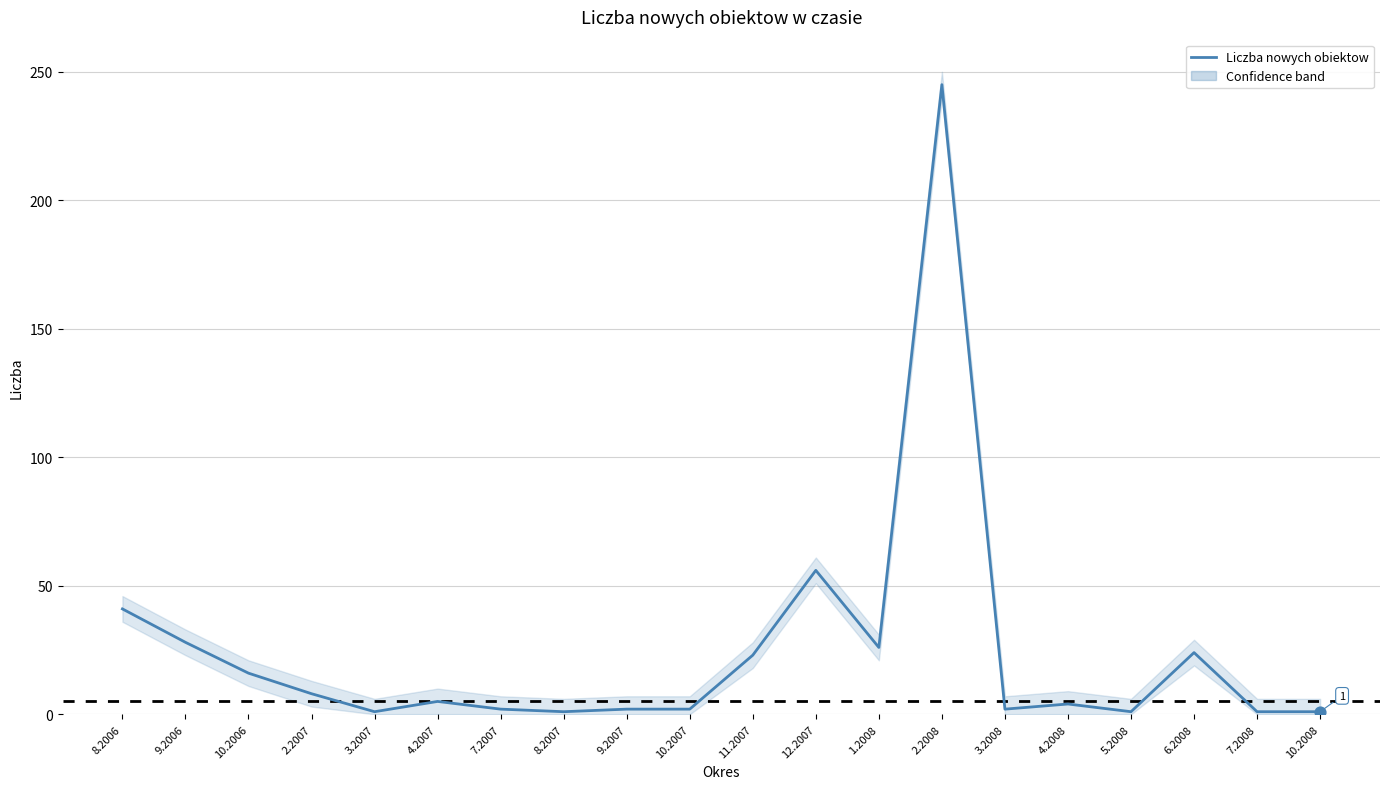

Which has a higher value, 4.2008 or 8.2006?

8.2006